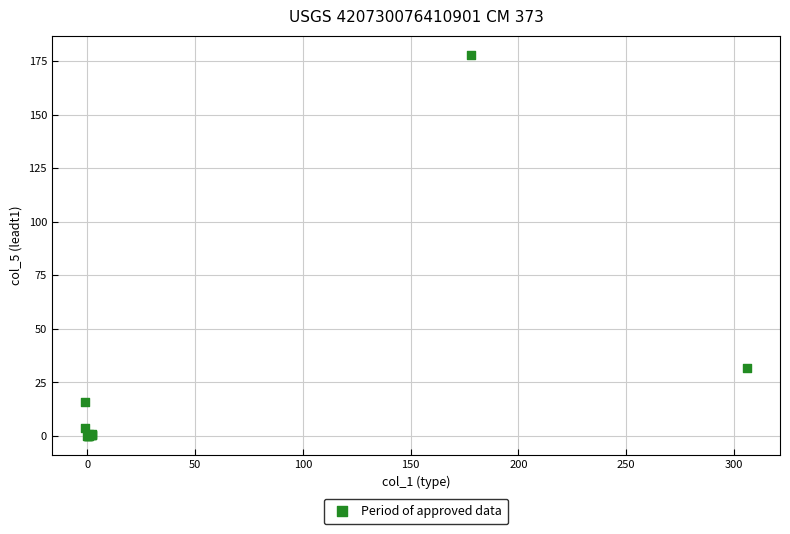

What Y value in the scatter plot is closest to 89?

31.7